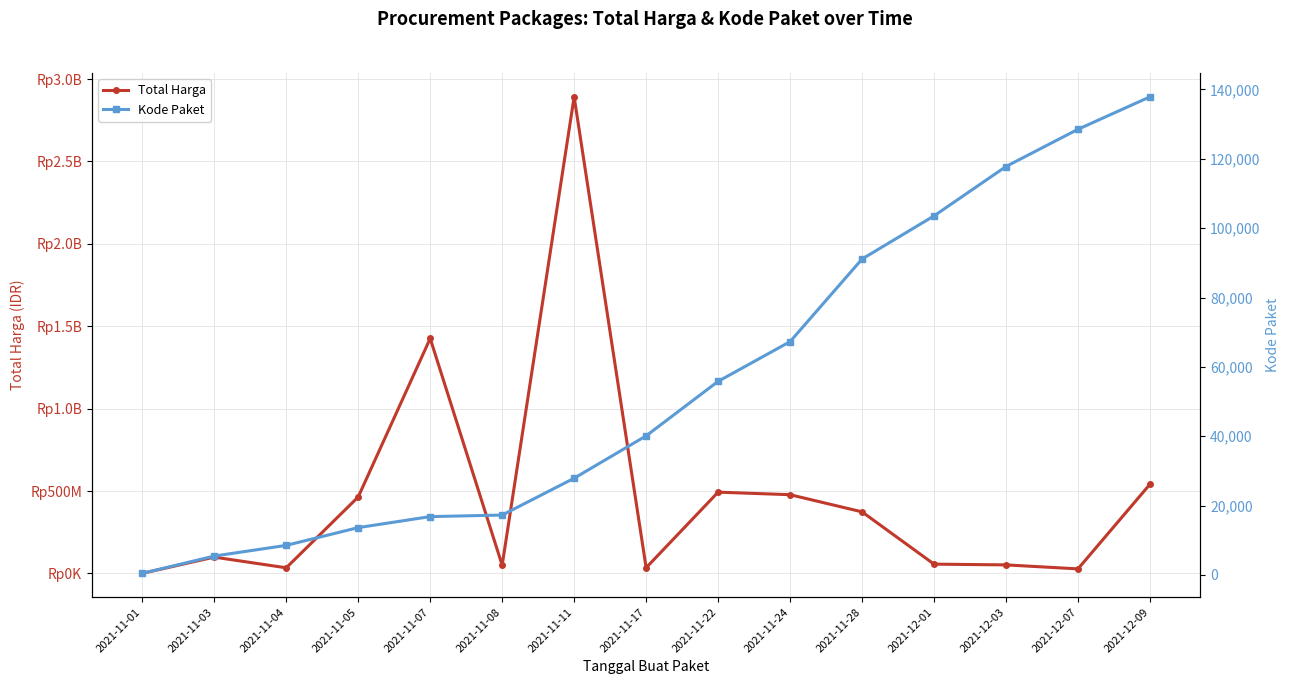

What is the approximate value of Kode Paket at 2021-12-07, to the nearest 10?

128520